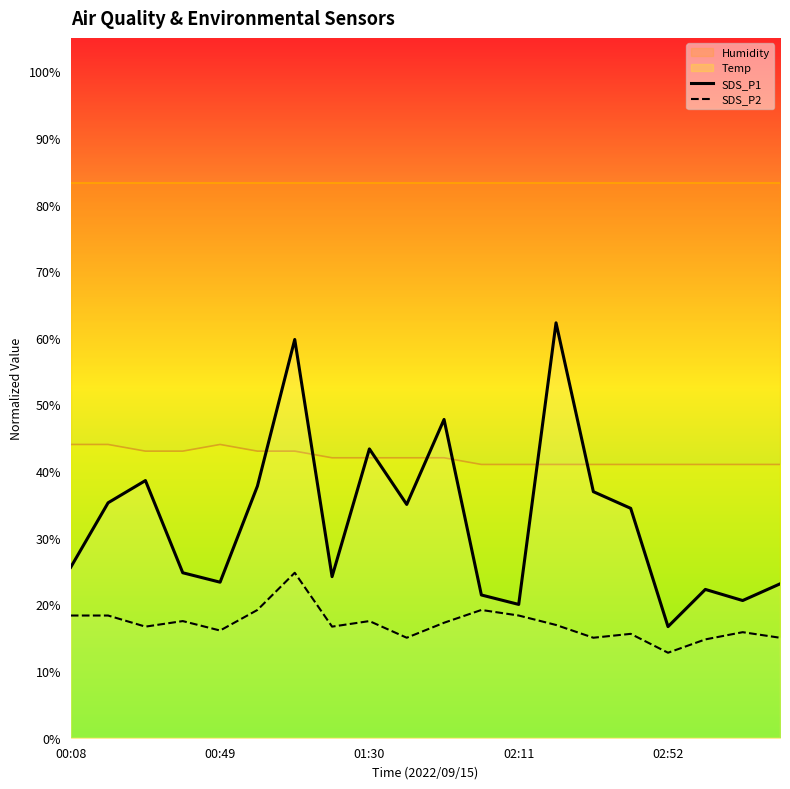

True or false: Temp and SDS_P2 cross at least once.

False